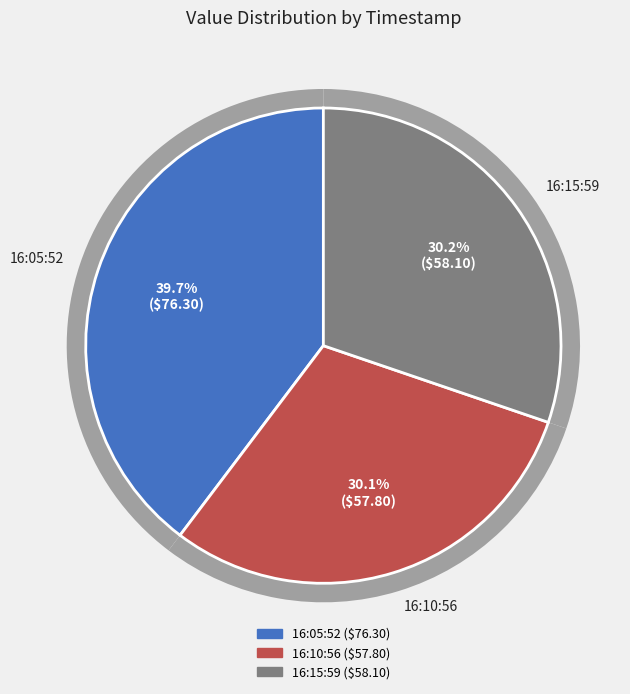

What percentage is the 2022-08-28T16:15:59.097Z slice, to the nearest percent?

30%